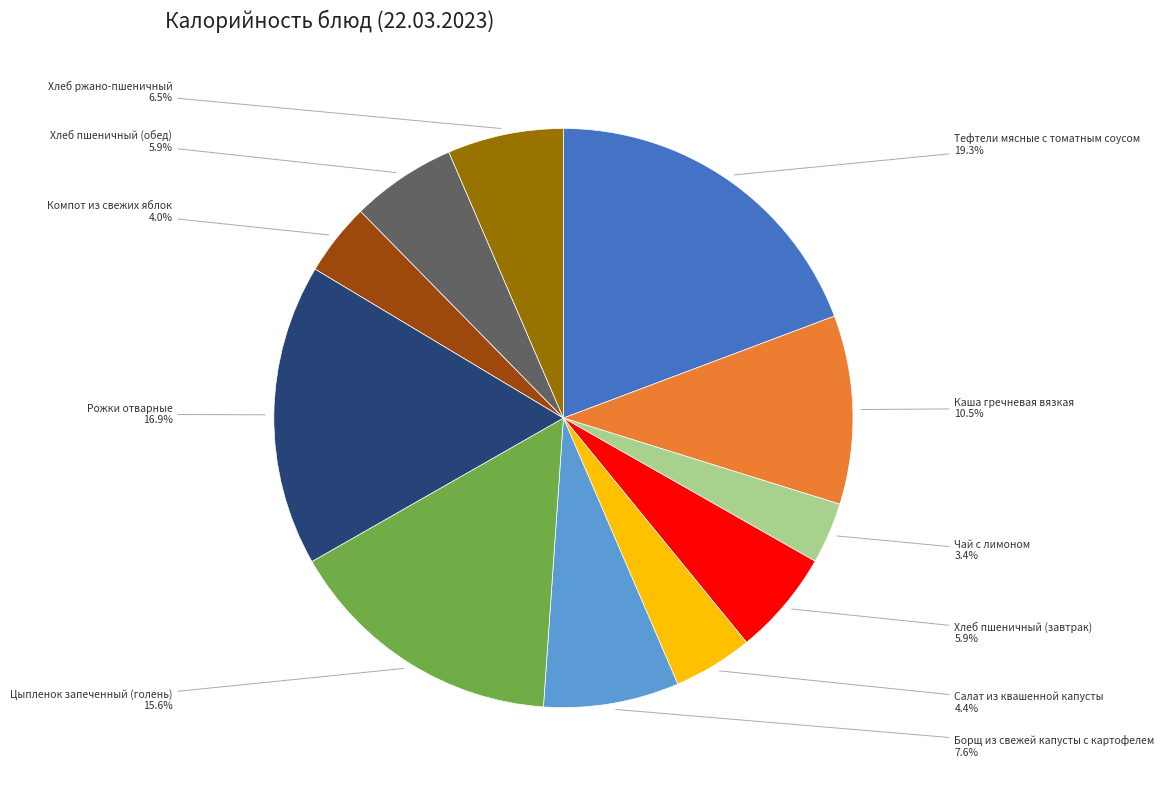

Combined, do Хлеб ржано-пшеничный and Тефтели мясные с томатным соусом account for over 50%?

No